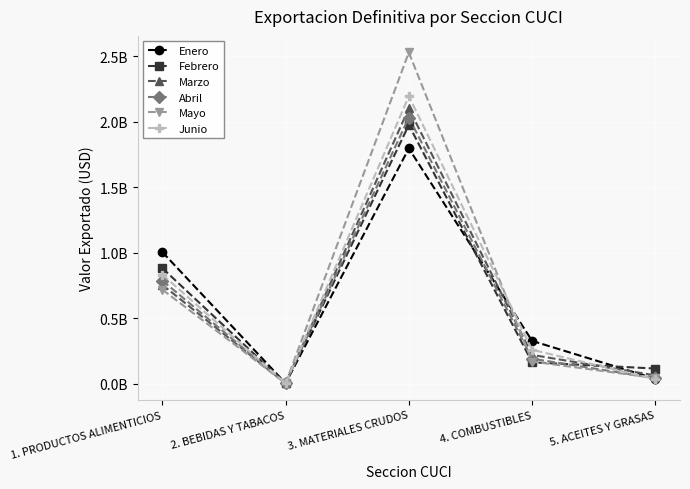

True or false: Febrero and Enero cross at least once.

True